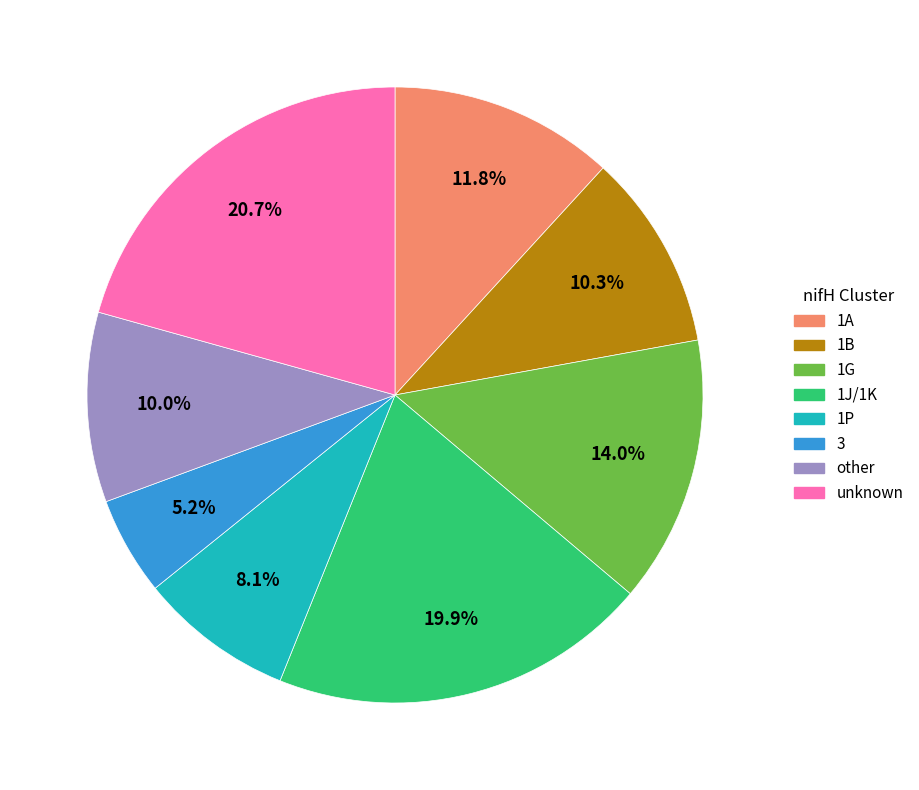

What is the smallest slice in the pie chart?

3